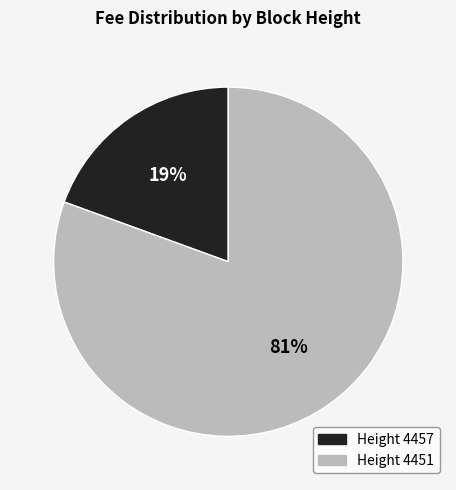

Does any single category account for the majority?

Yes